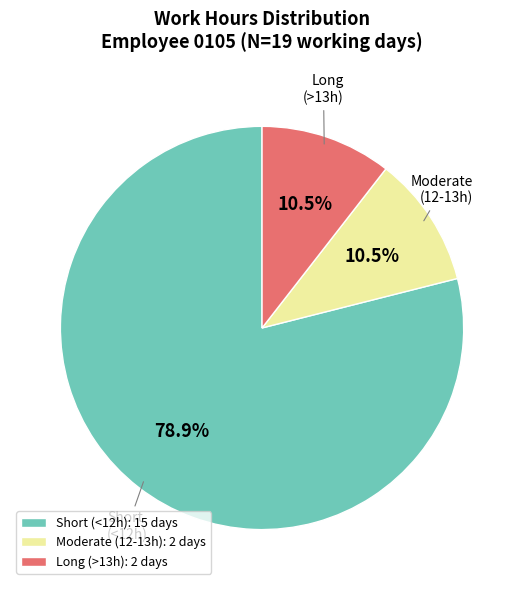

What is the ratio of the value at Short (<12h) to the value at Long (>13h)?

7.5